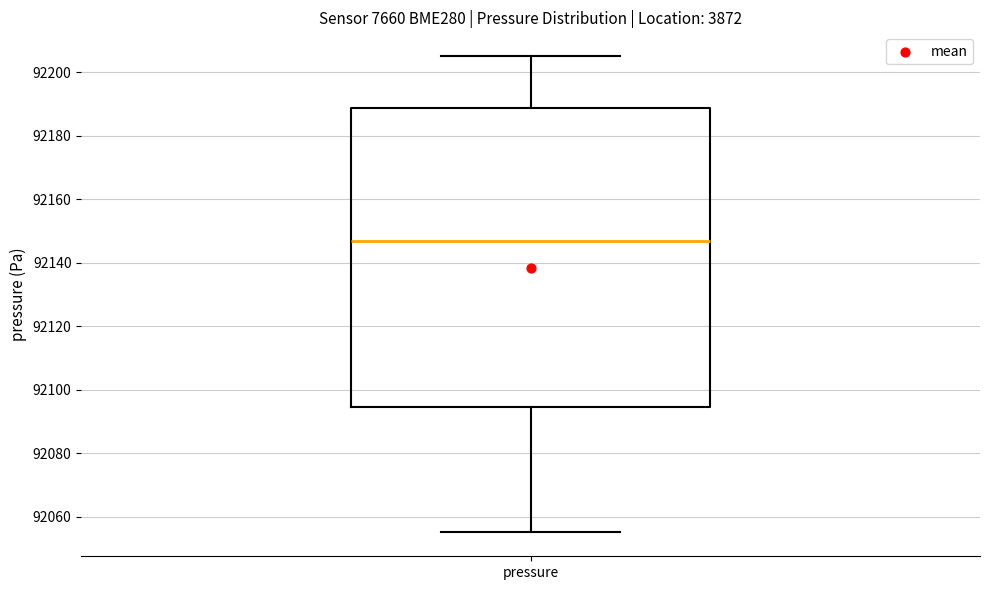

Read this box plot against the y-axis: the position of the median line, the range covered by the box, and the ends of both whiskers. The values are not printed on the chart, so give them approximately, as read against the axis.

median 92146, box 92094 to 92188, whiskers 92056 to 92206